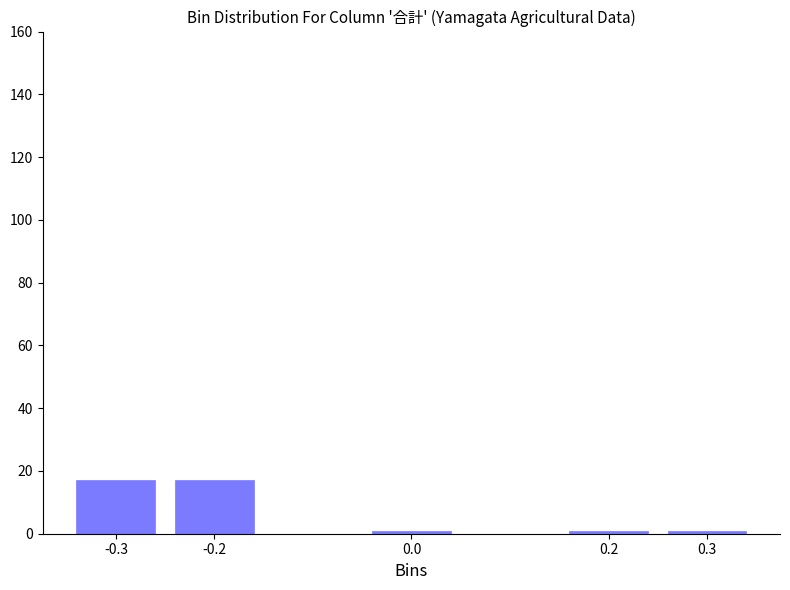

Reading left to right, extract all data points from this chart.

-0.3=17	-0.2=17	0.0=1	0.2=1	0.3=1